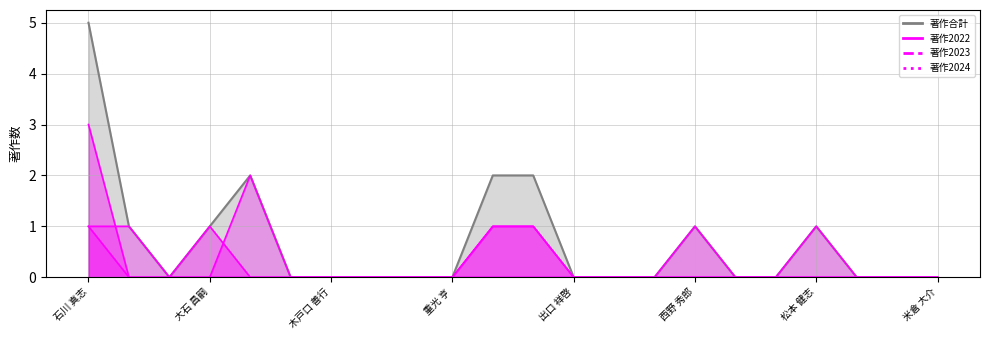

What is the label of the 19th point from the left?

松本 健志